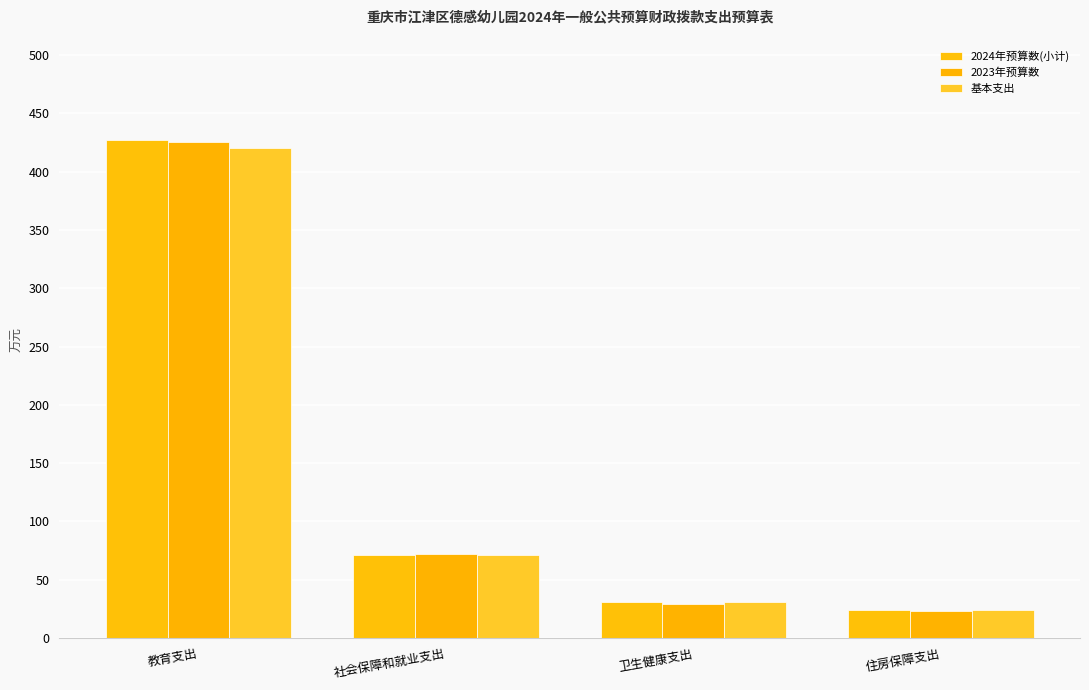

What is the spread (max minus min) of values at 住房保障支出?

0.9